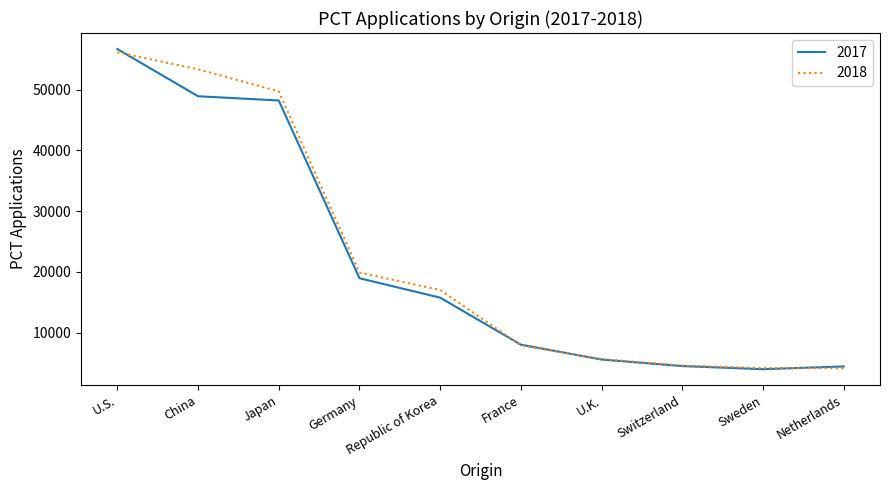

At which label is 2018 closest to 30140?

Germany